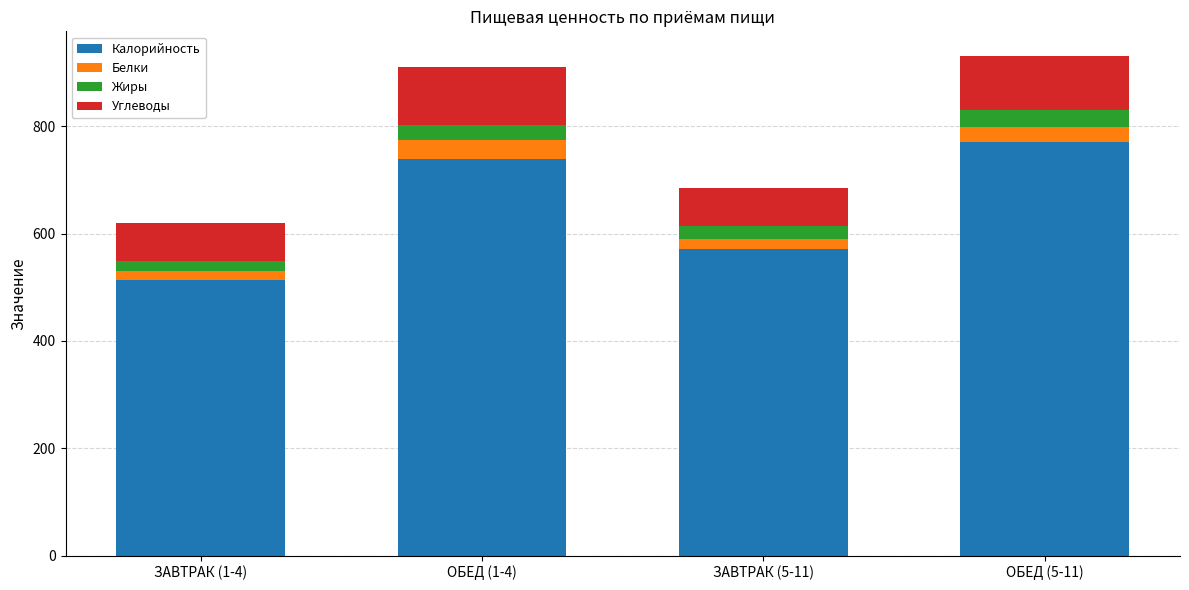

What is the total value across all series at ОБЕД (5-11)?

930.8